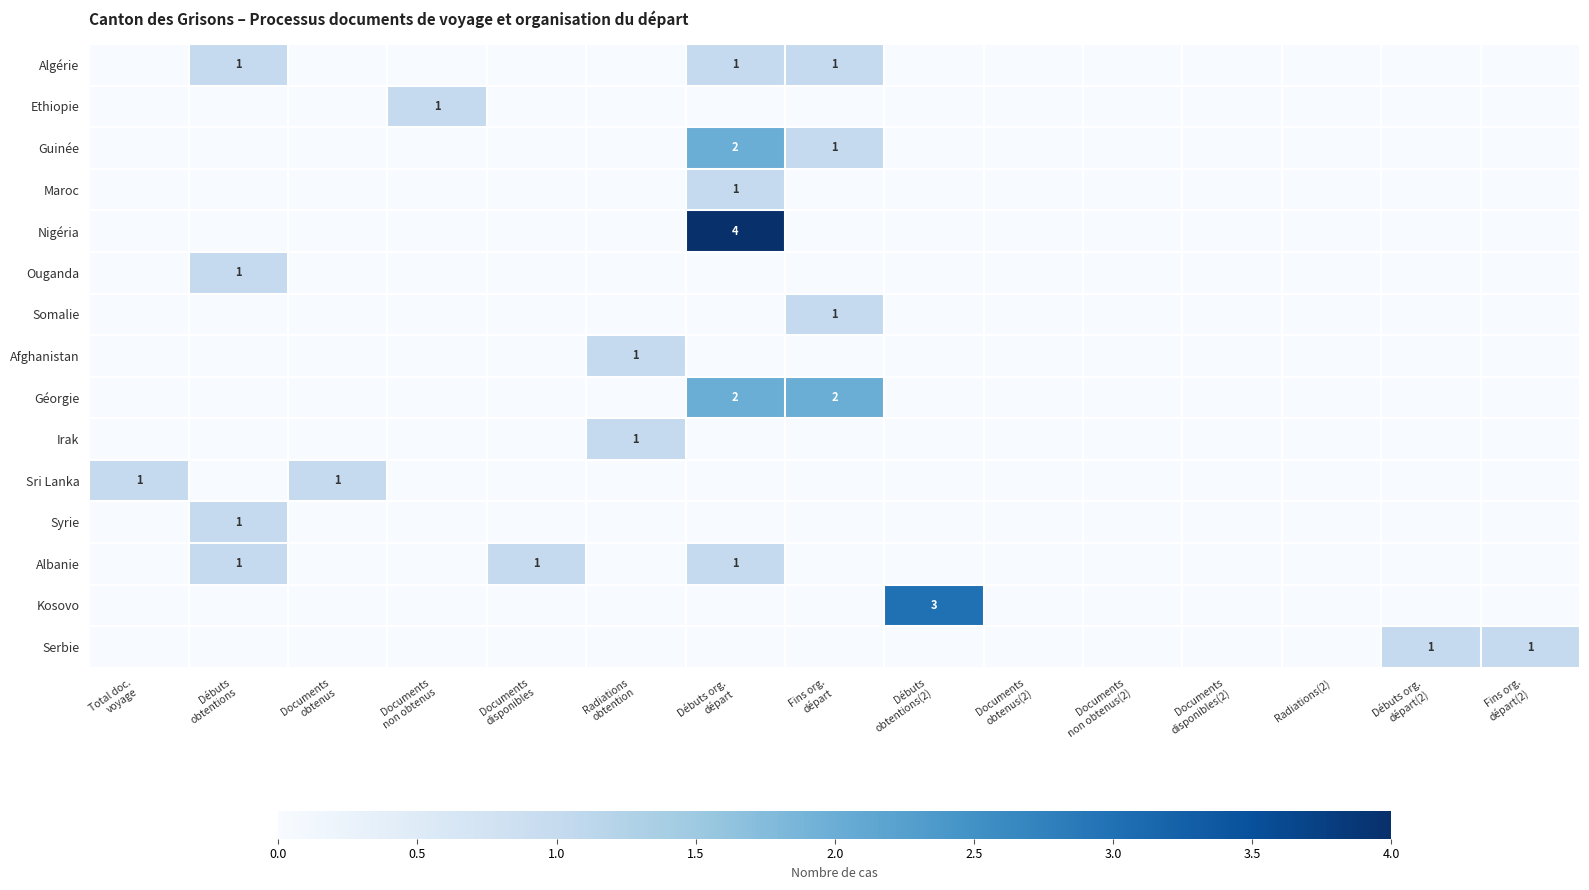

Rank the categories by Kosovo value from highest to lowest.

Débuts obtentions(2), Total doc. voyage, Débuts obtentions, Documents obtenus, Documents non obtenus, Documents disponibles, Radiations obtention, Débuts org. départ, Fins org. départ, Documents obtenus(2), Documents non obtenus(2), Documents disponibles(2), Radiations(2), Débuts org. départ(2), Fins org. départ(2)